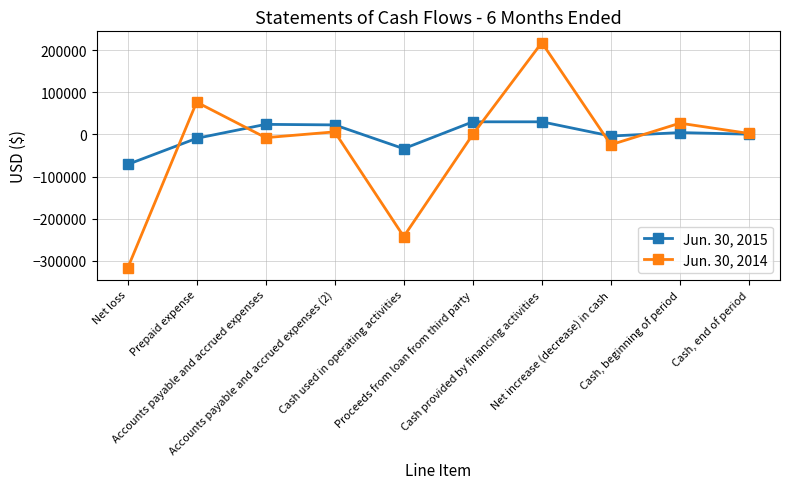

List the series in order of their peak value, lowest first.

Jun. 30, 2015, Jun. 30, 2014